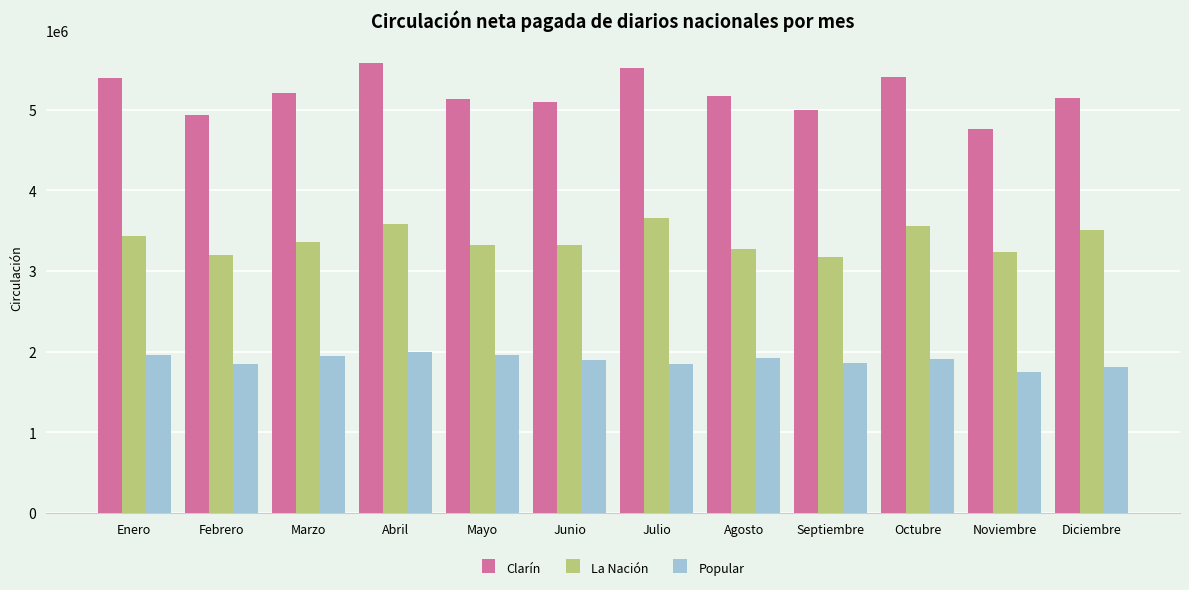

What is the greatest value displayed?

5577510